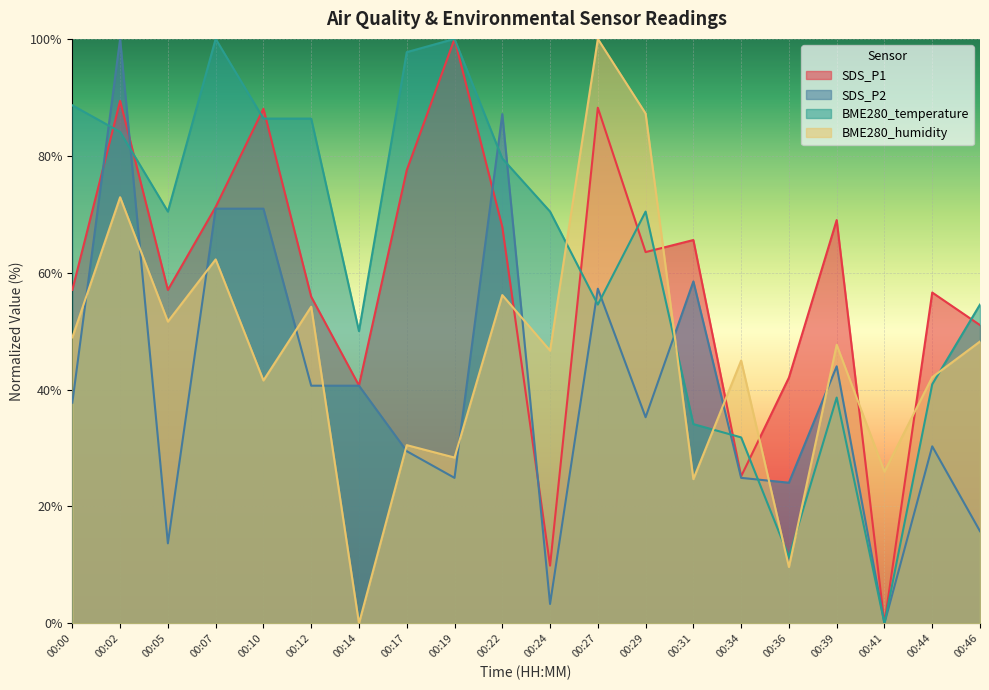

Where is the first local maximum for SDS_P1?

00:02